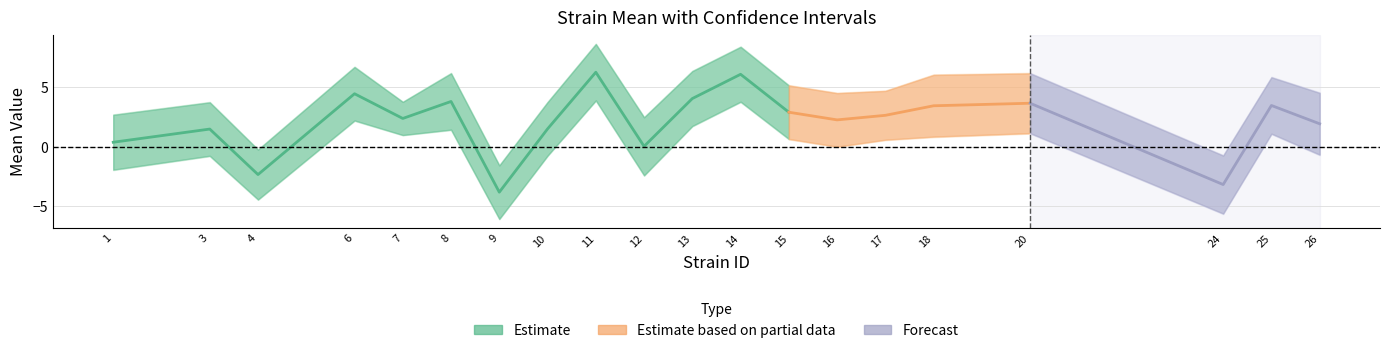

How many lines are shown in the chart?

4